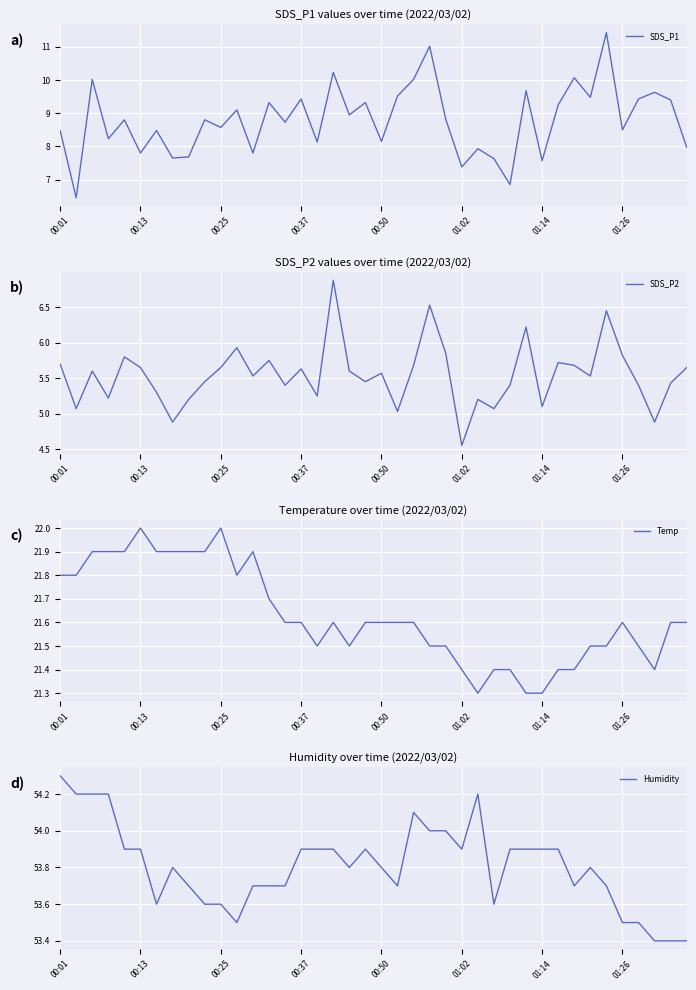

What is the maximum value for SDS_P1?

11.4